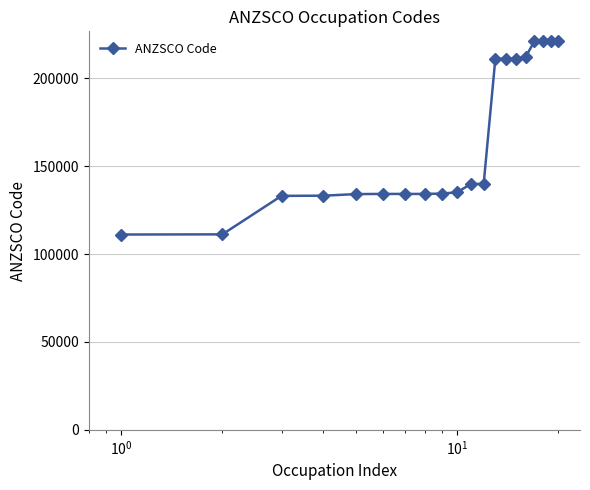

What is the value of the 18th point from the left?

221112